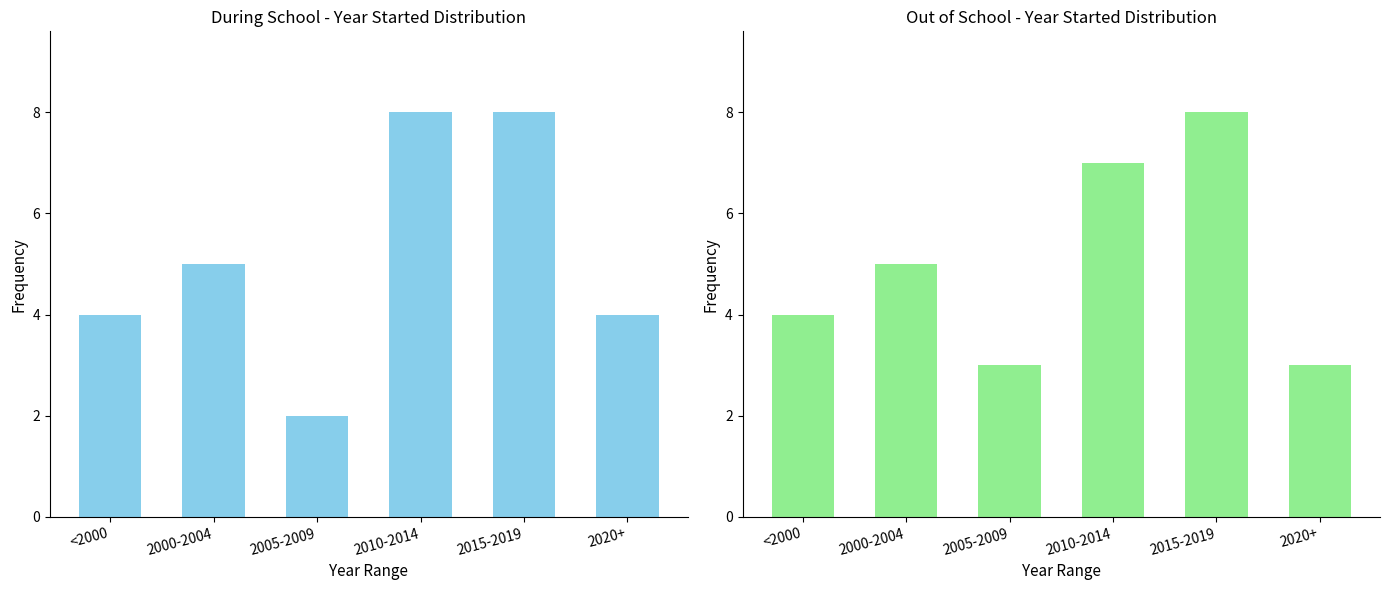

At 2015-2019, list the series in order from smallest to largest.

During School, Out of School